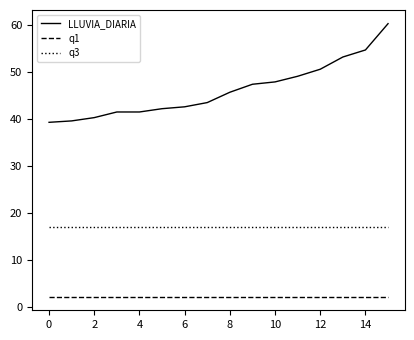

What is the lowest value of the q3 series?

17.0